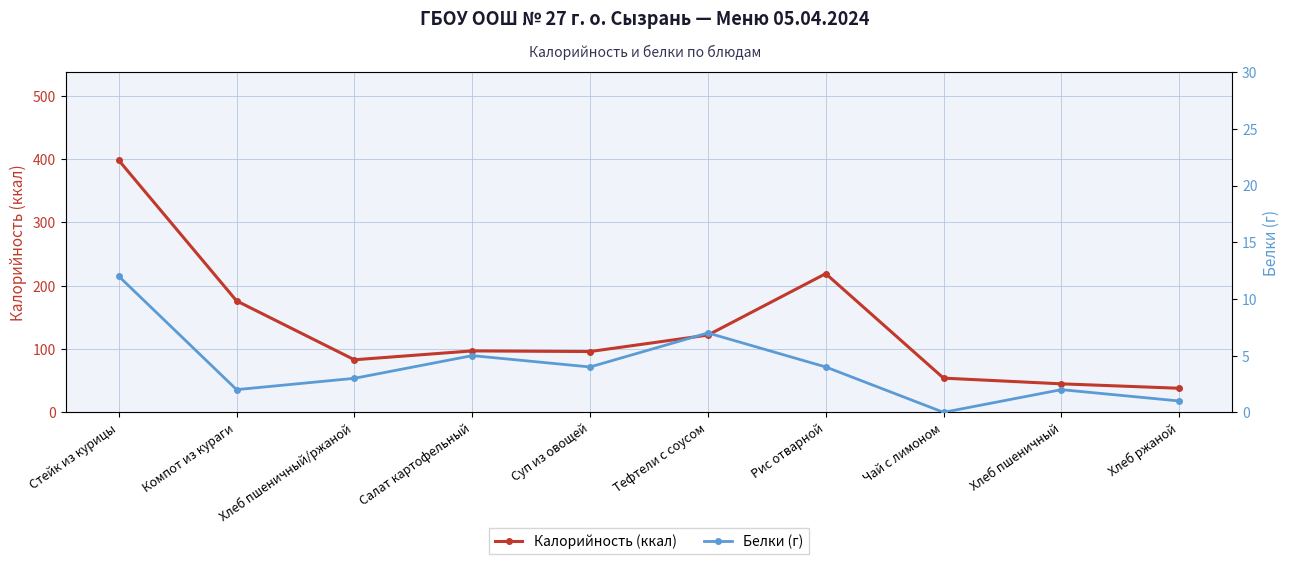

Where is Белки (г) nearest to the value 6?

Салат картофельный